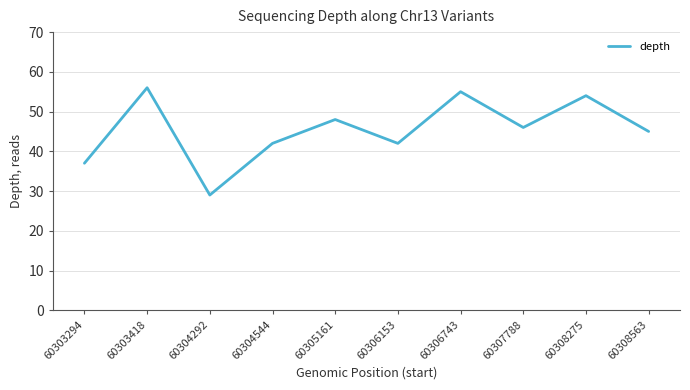

What is the difference between the maximum and minimum values?

27